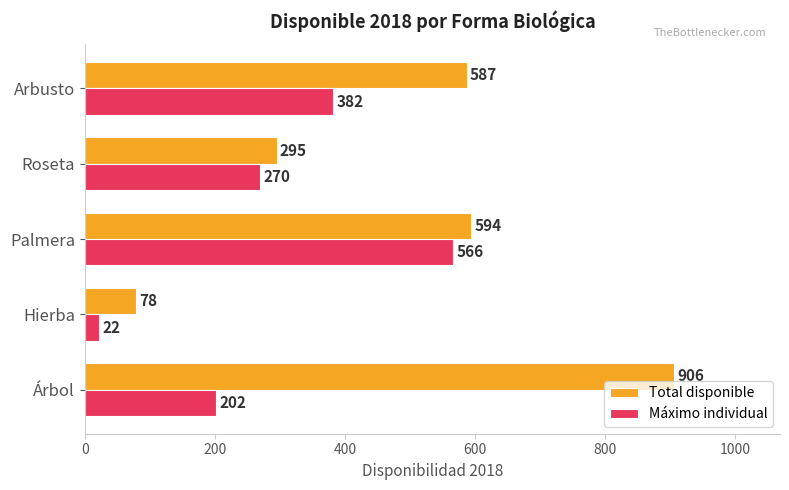

Count the number of categories in the chart.

5